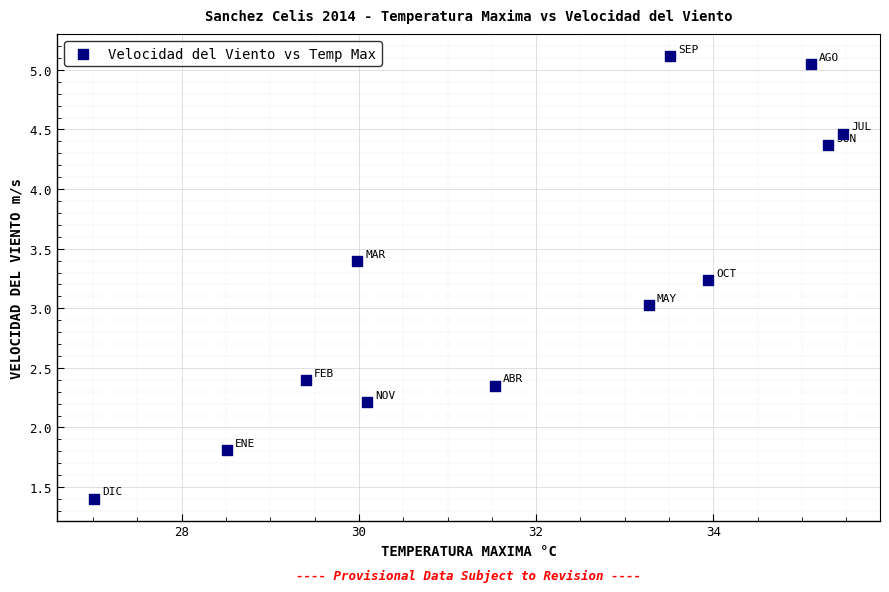

What is the range of X values (max minus min)?

8.4